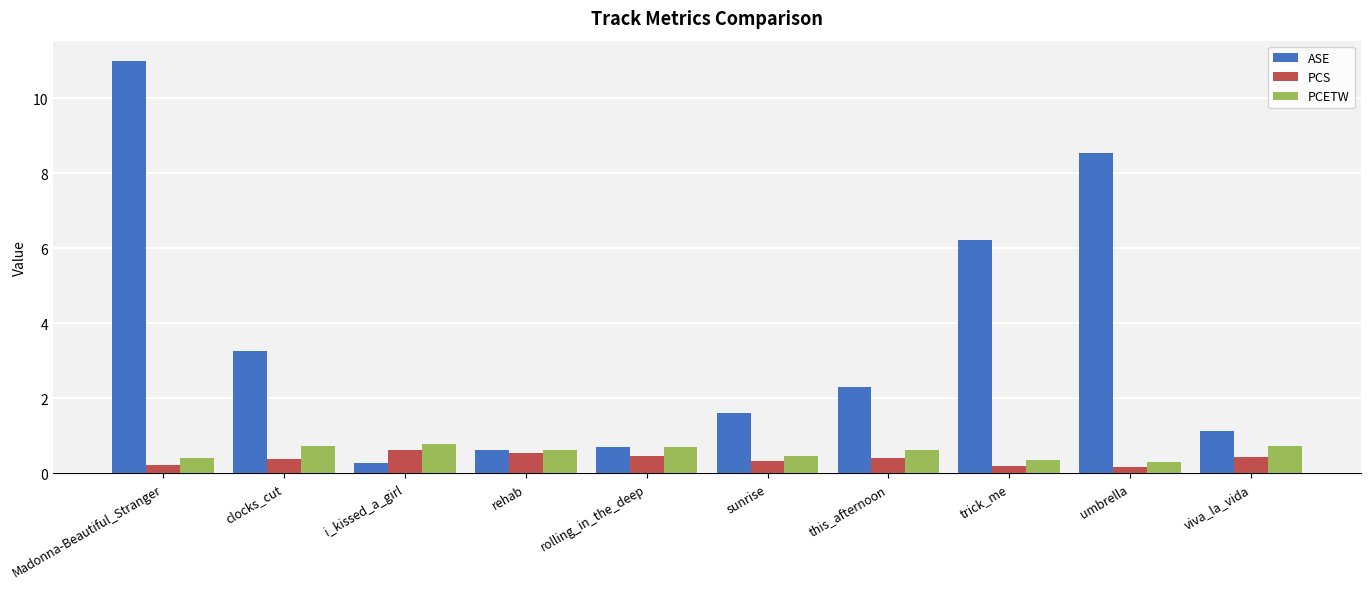

Which series has the largest range (max minus min)?

ASE